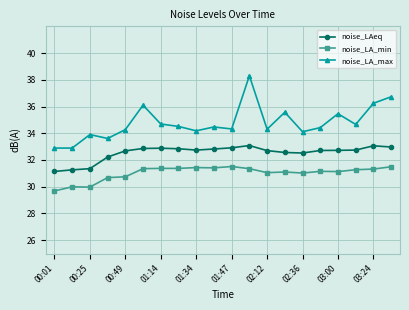

What is the value of the noise_LA_min point at the 2nd from the left?

30.0